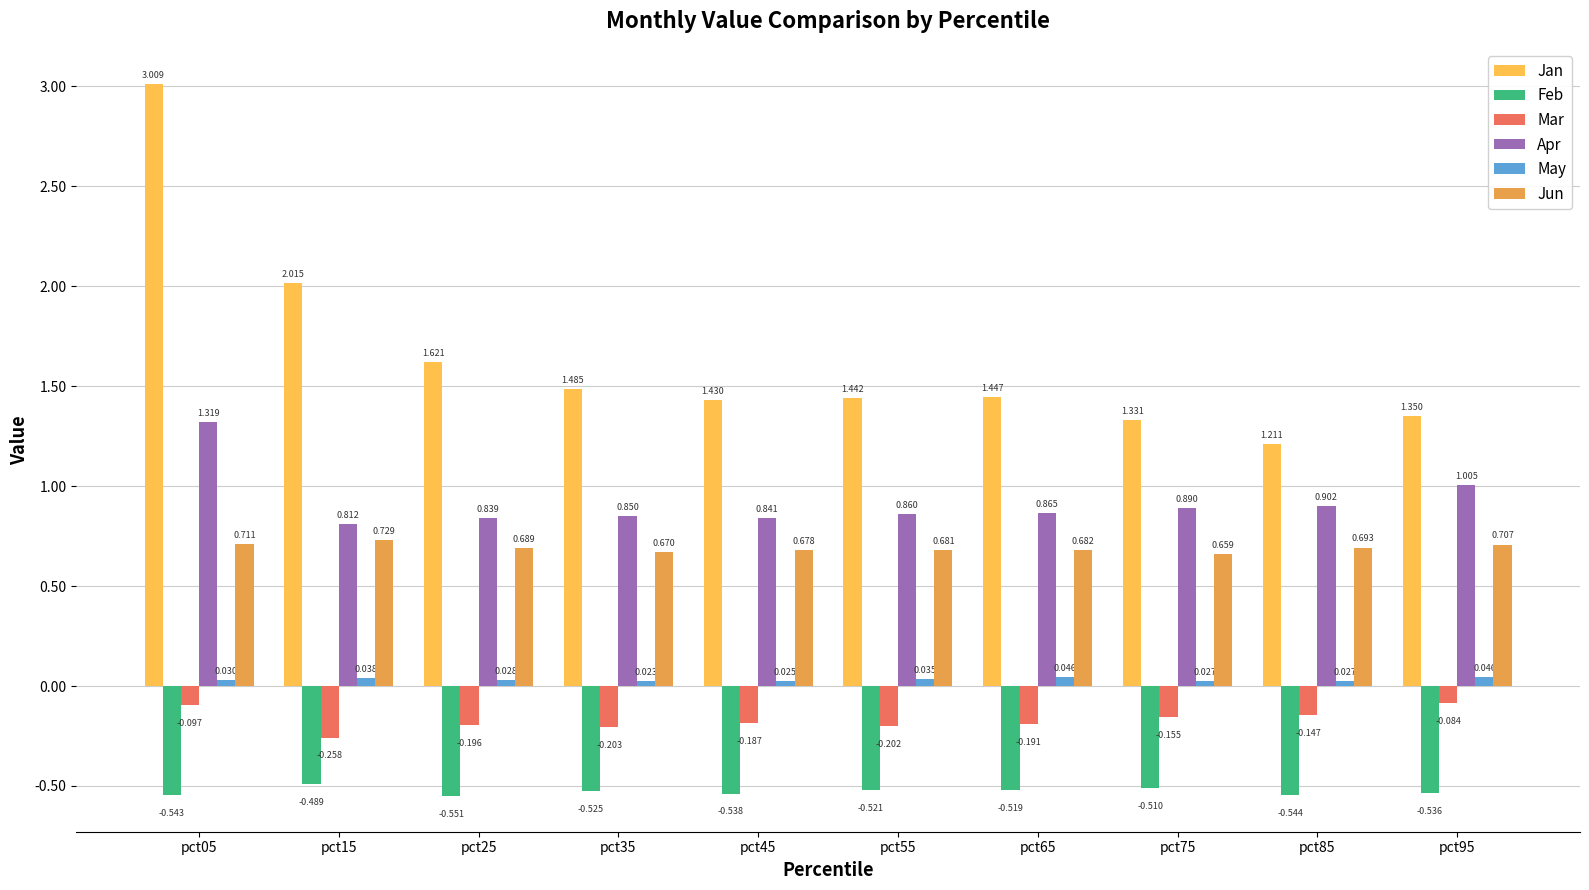

The value of Apr at pct45 is 0.8. True or false?

True